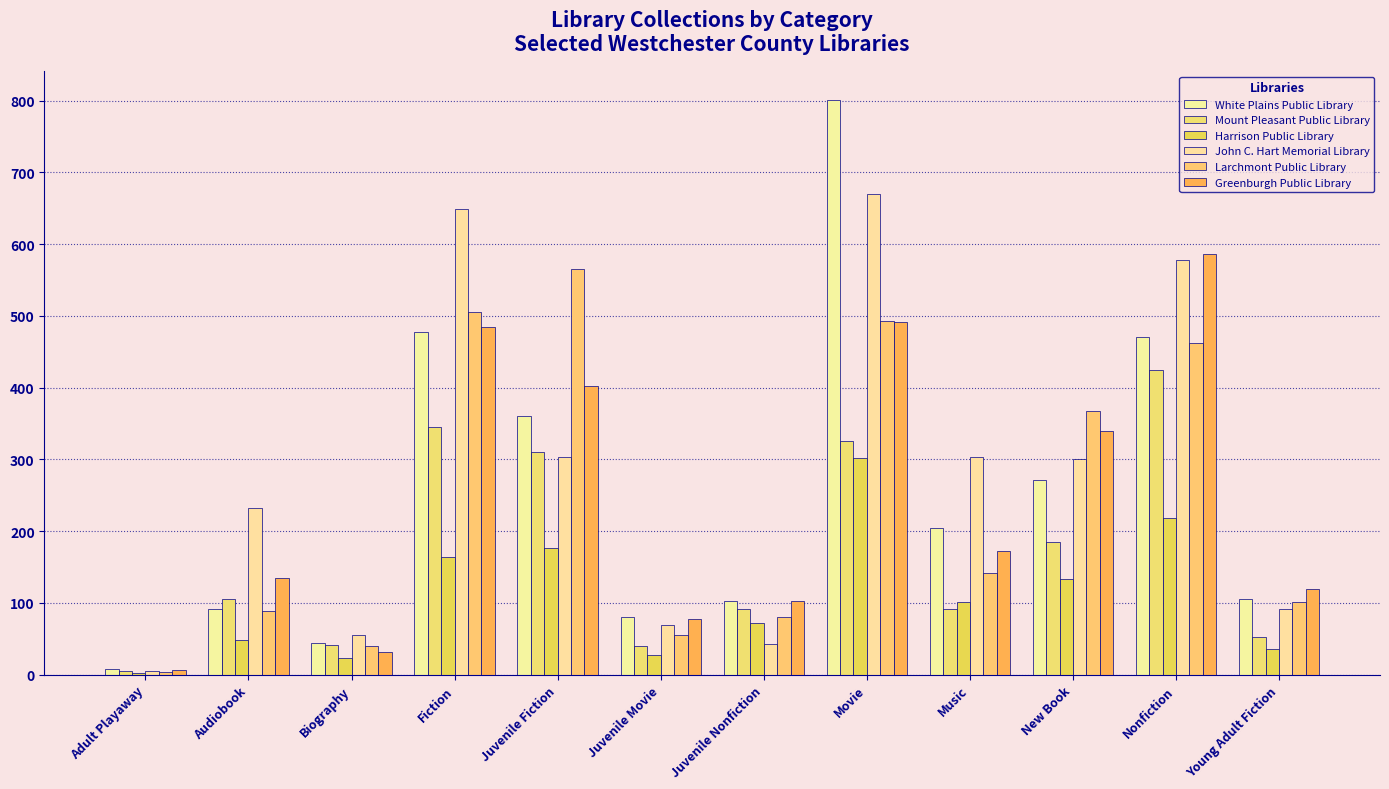

Are the bars grouped side by side (vs. stacked)?

Yes